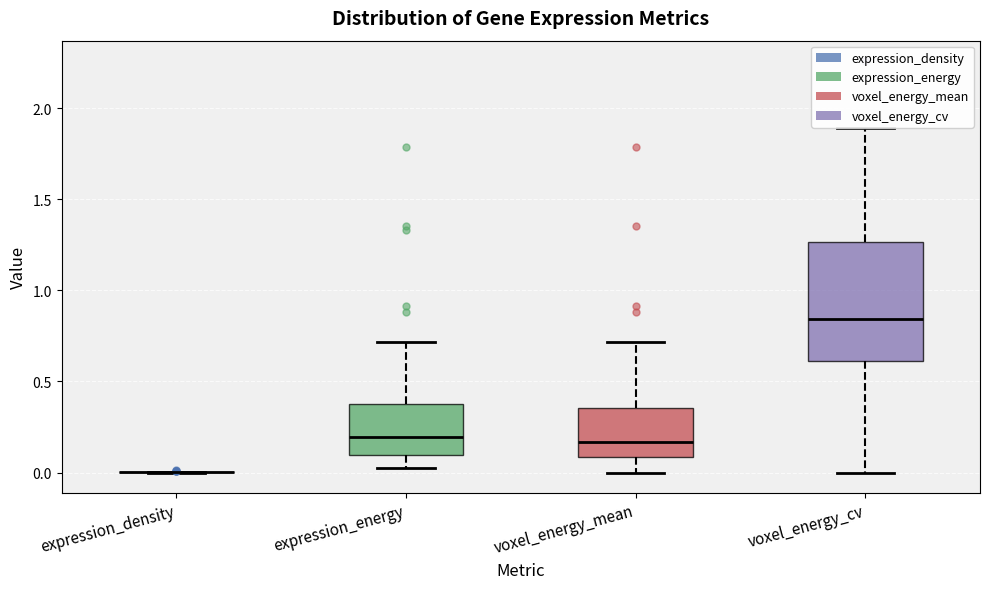

Reading left to right, read every box against the y-axis: the position of its median line, the range the box covers, and the ends of its whiskers. The values are not printed on the chart, so give them approximately, as read against the axis.

expression_density: box collapsed to a line at 0.00, whiskers 0.00 to 0.00
expression_energy: median 0.20, box 0.10 to 0.40, whiskers 0.00 to 0.70
voxel_energy_mean: median 0.15, box 0.10 to 0.35, whiskers 0.00 to 0.70
voxel_energy_cv: median 0.85, box 0.60 to 1.25, whiskers 0.00 to 1.90